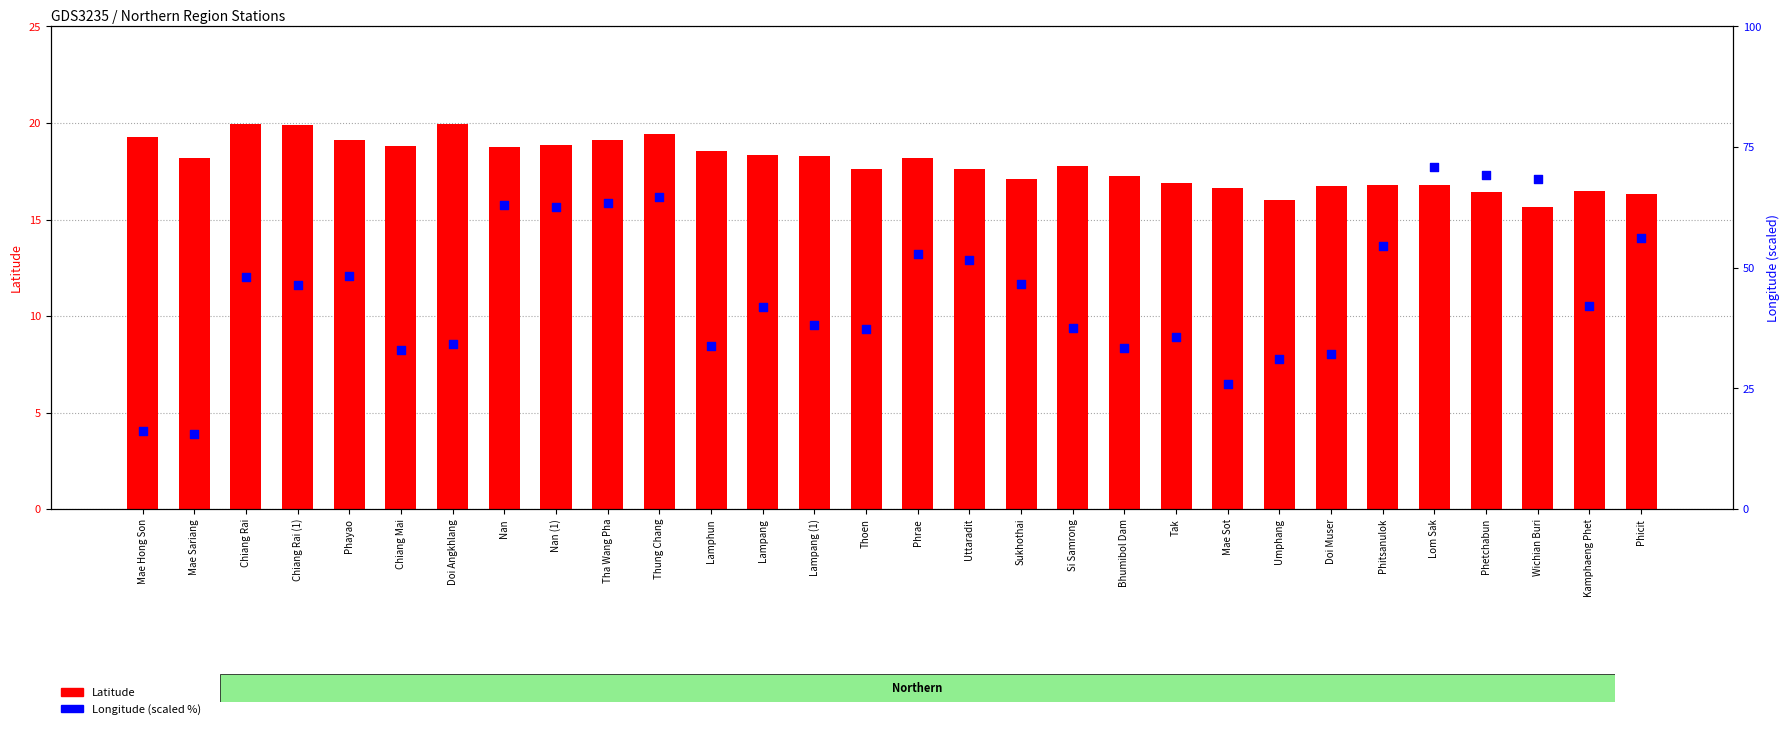

What is the total value across all series at Mae Sot?

42.5